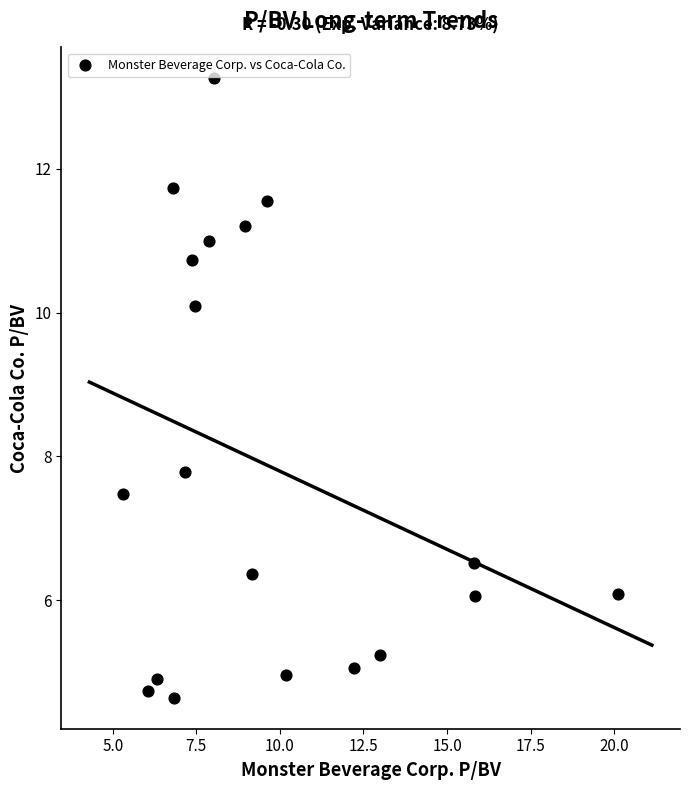

What Y value in the scatter plot is closest to 8?

7.8